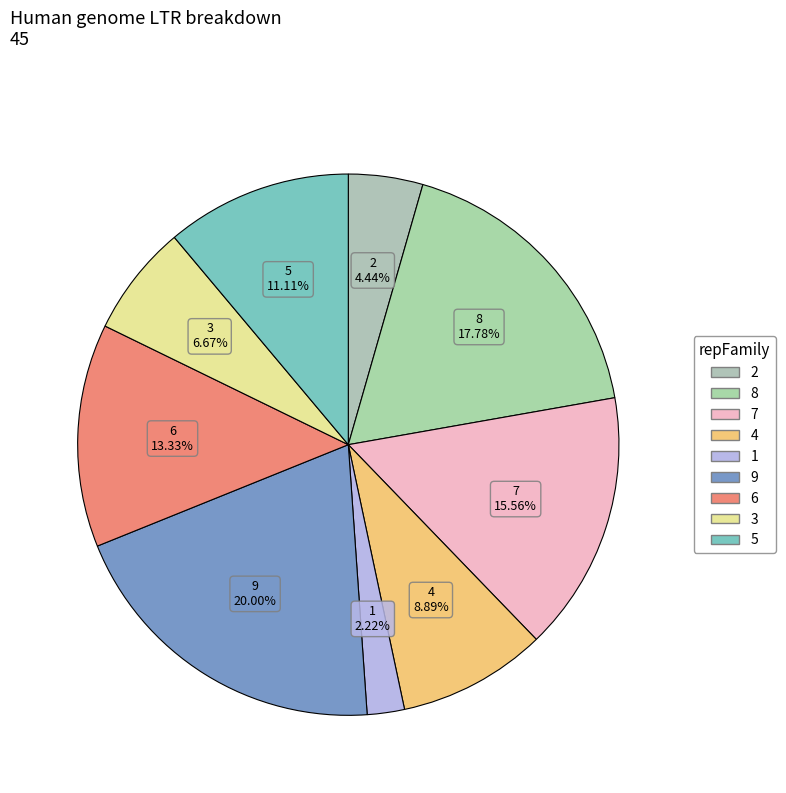

What is the ratio of the value at 5 to the value at 1?

5.0